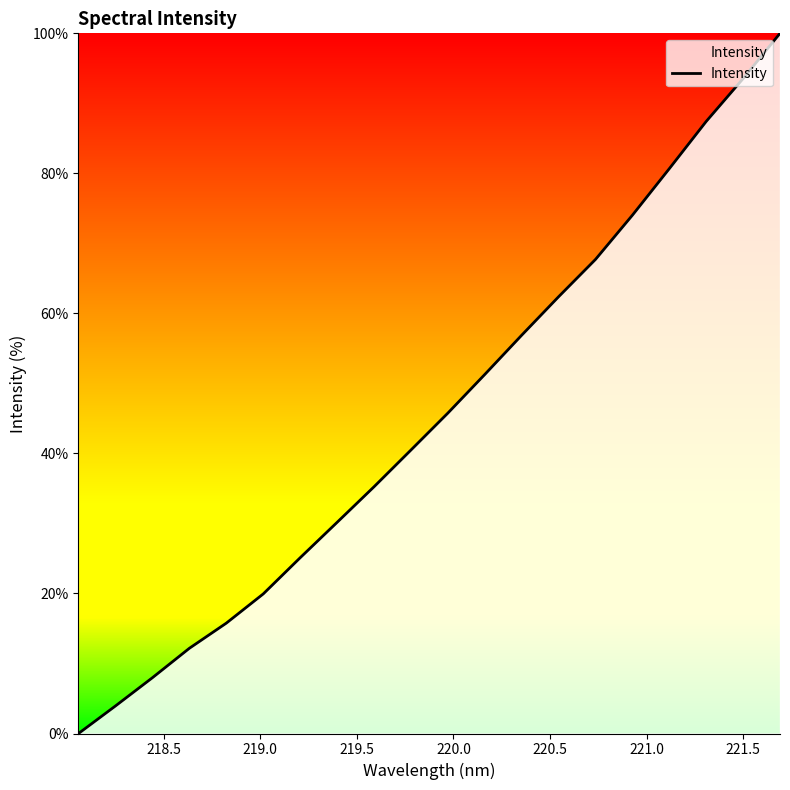

What is the greatest value displayed?

100.0